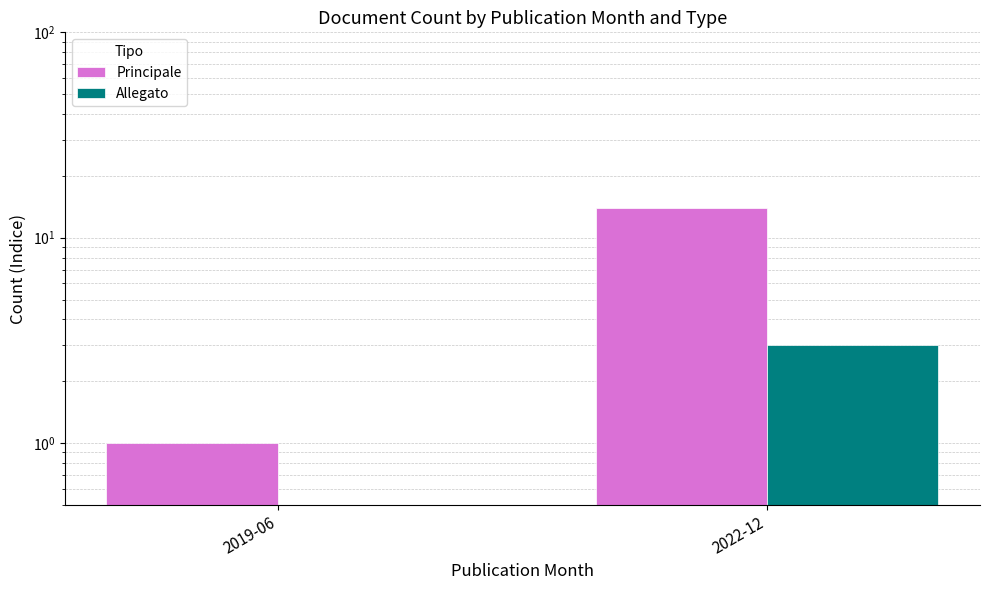

The value of Allegato at 2022-12 is 3. True or false?

True